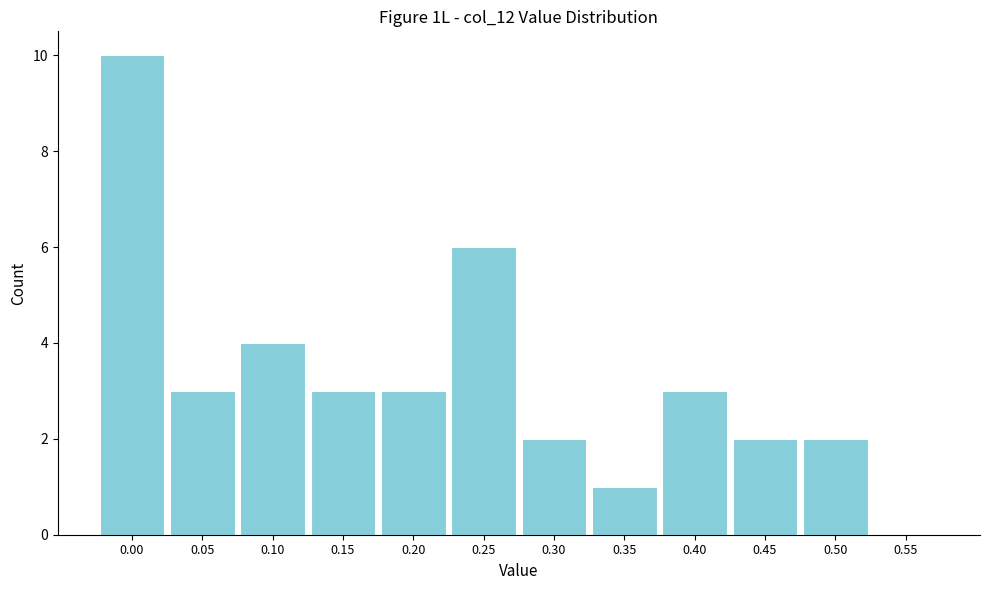

Reading left to right, extract all data points from this chart.

0.00=10	0.05=3	0.10=4	0.15=3	0.20=3	0.25=6	0.30=2	0.35=1	0.40=3	0.45=2	0.50=2	0.55=0